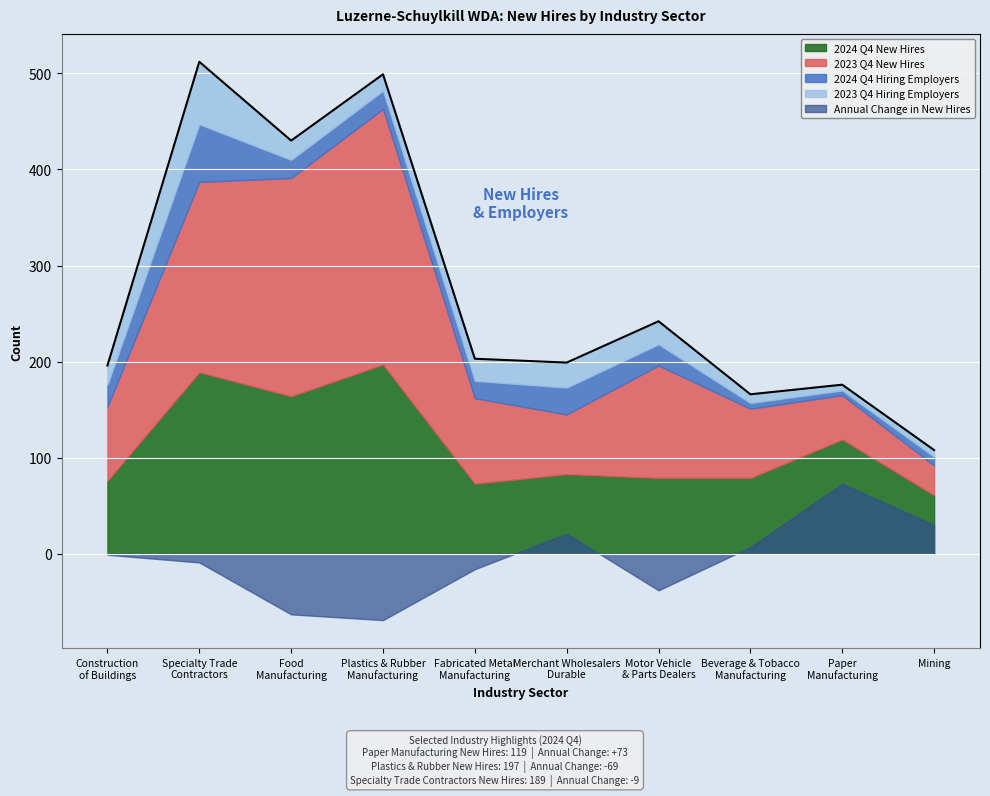

At which category does 2023 Q4 Hiring Employers reach its first local valley?

Plastics & Rubber
Manufacturing